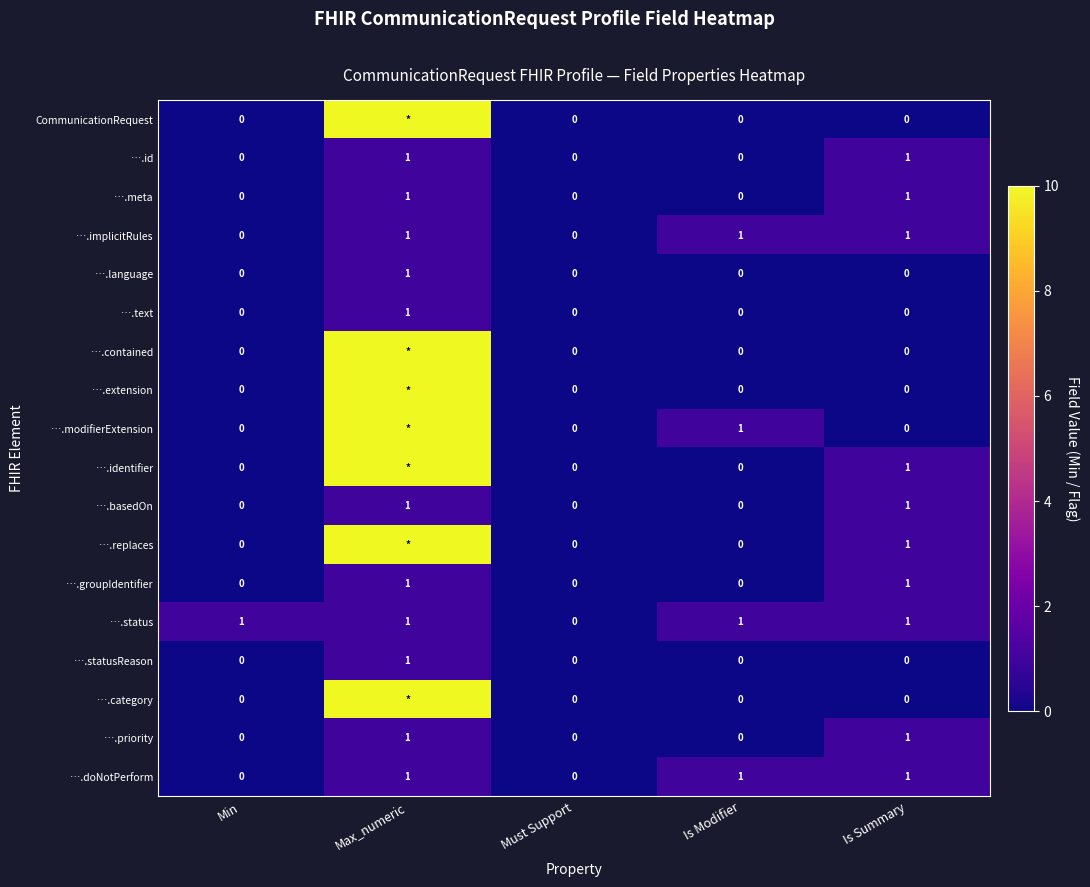

True or false: ….doNotPerform has a value of 1 at Is Modifier.

True